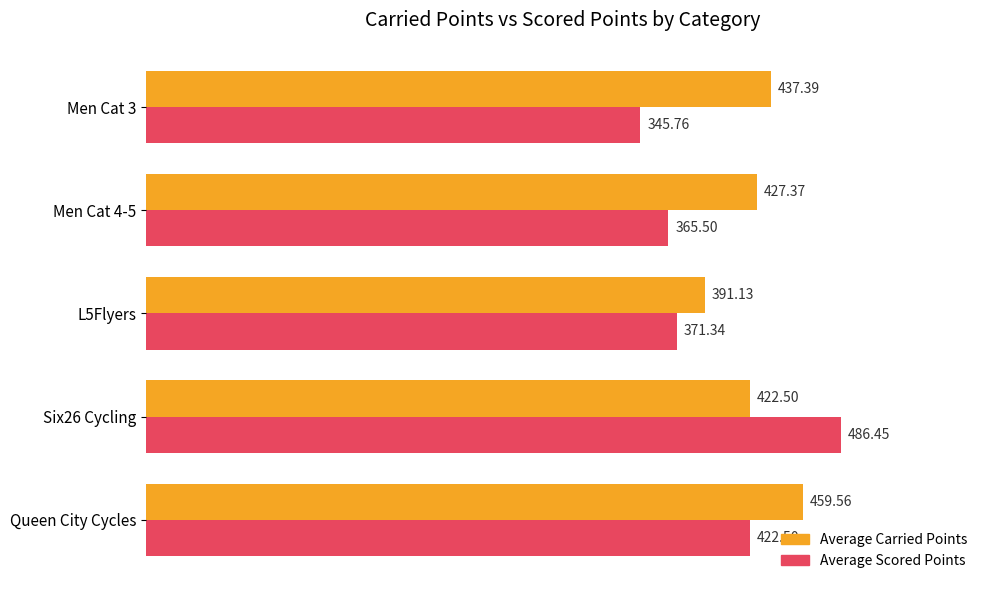

Between L5Flyers and Six26 Cycling, which series saw the biggest shift?

Average Scored Points